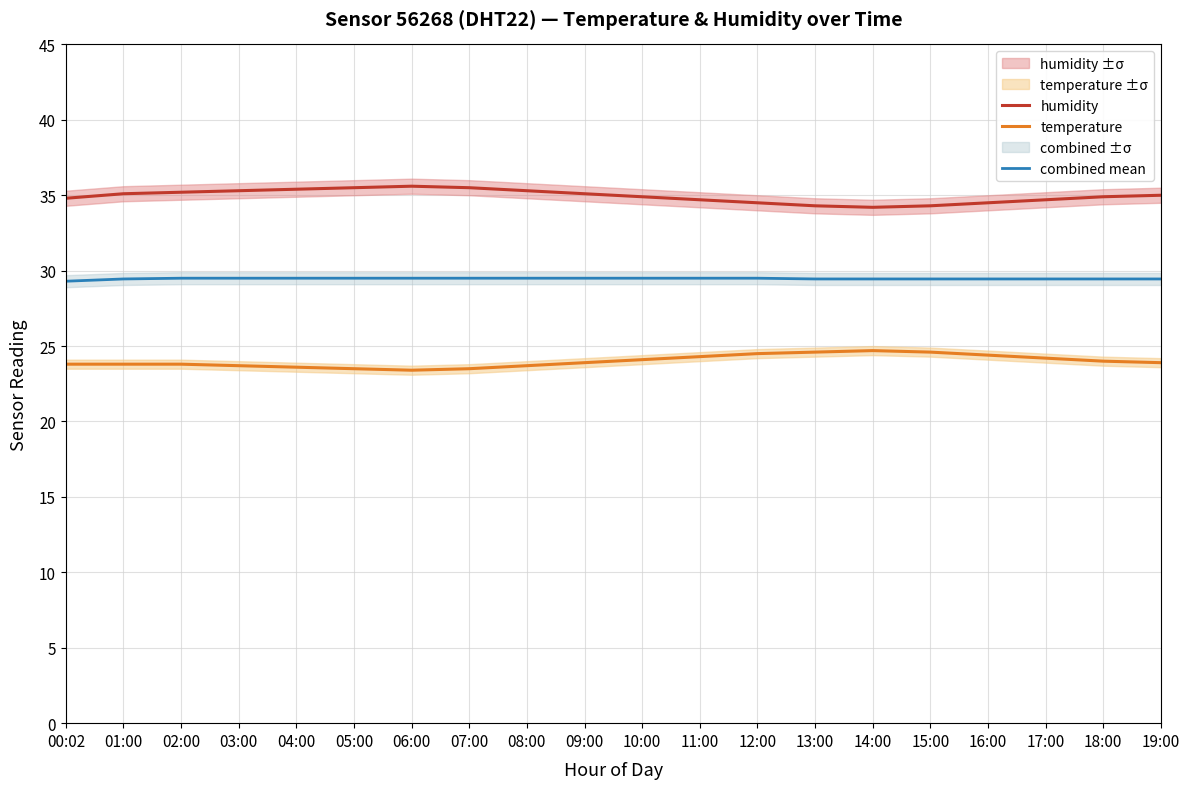

How many data points in humidity are above 35?

9